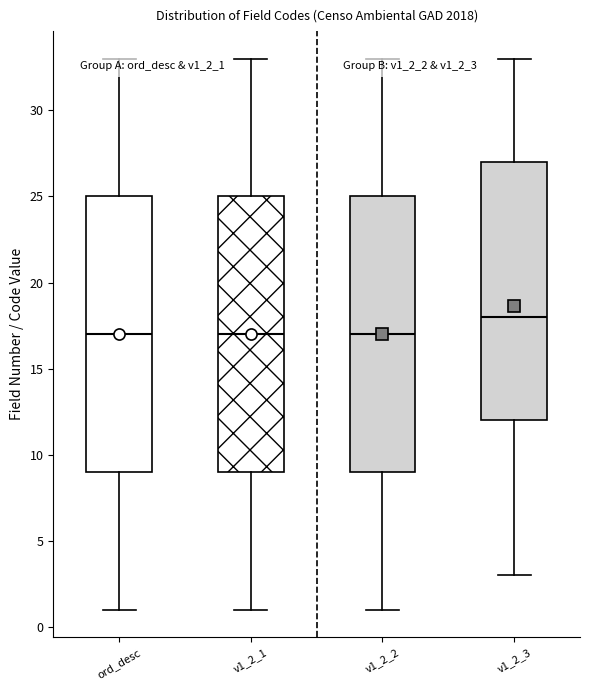

Where is the lower edge of the box for v1_2_1 on the y-axis? The values are not printed on the chart, so give them approximately, as read against the axis.

9